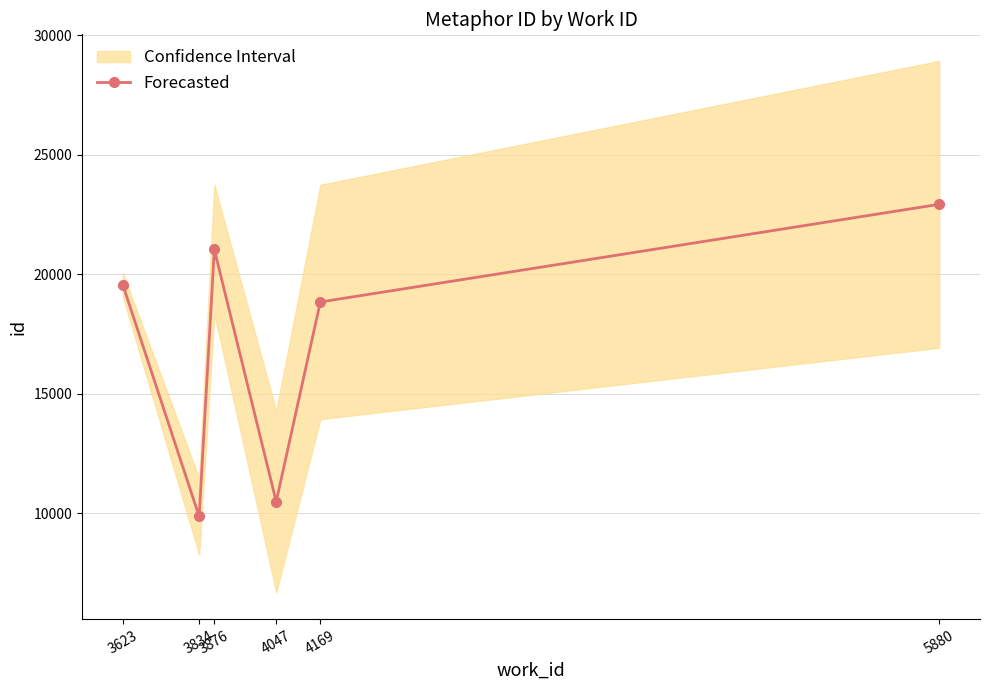

Which has a higher value, 3834 or 3876?

3876